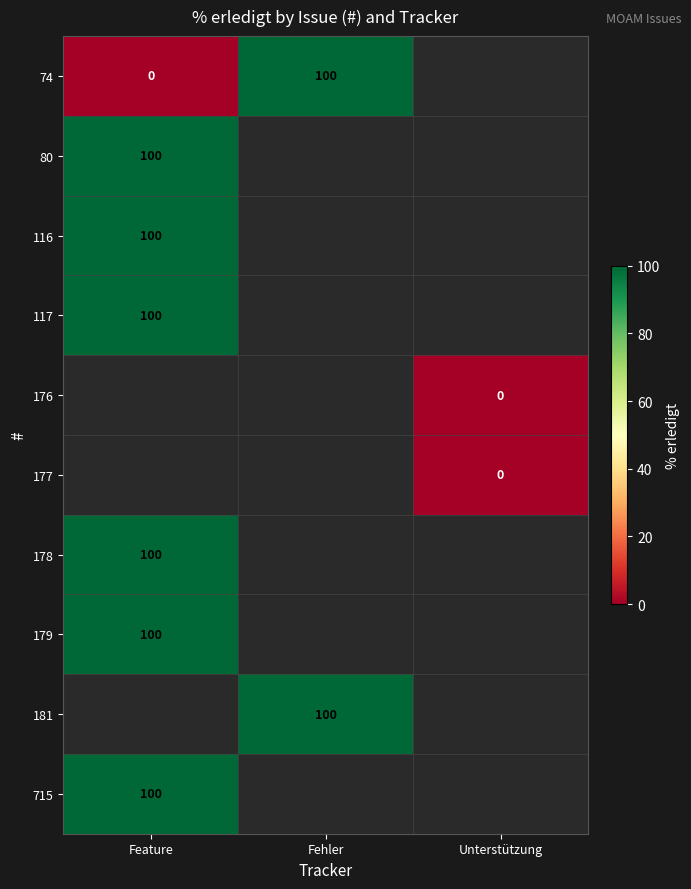

At which category does the chart reach its minimum across all series?

Feature